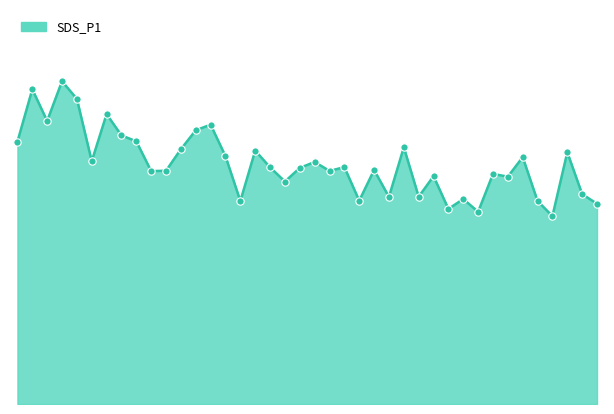

How many lines are shown in the chart?

1